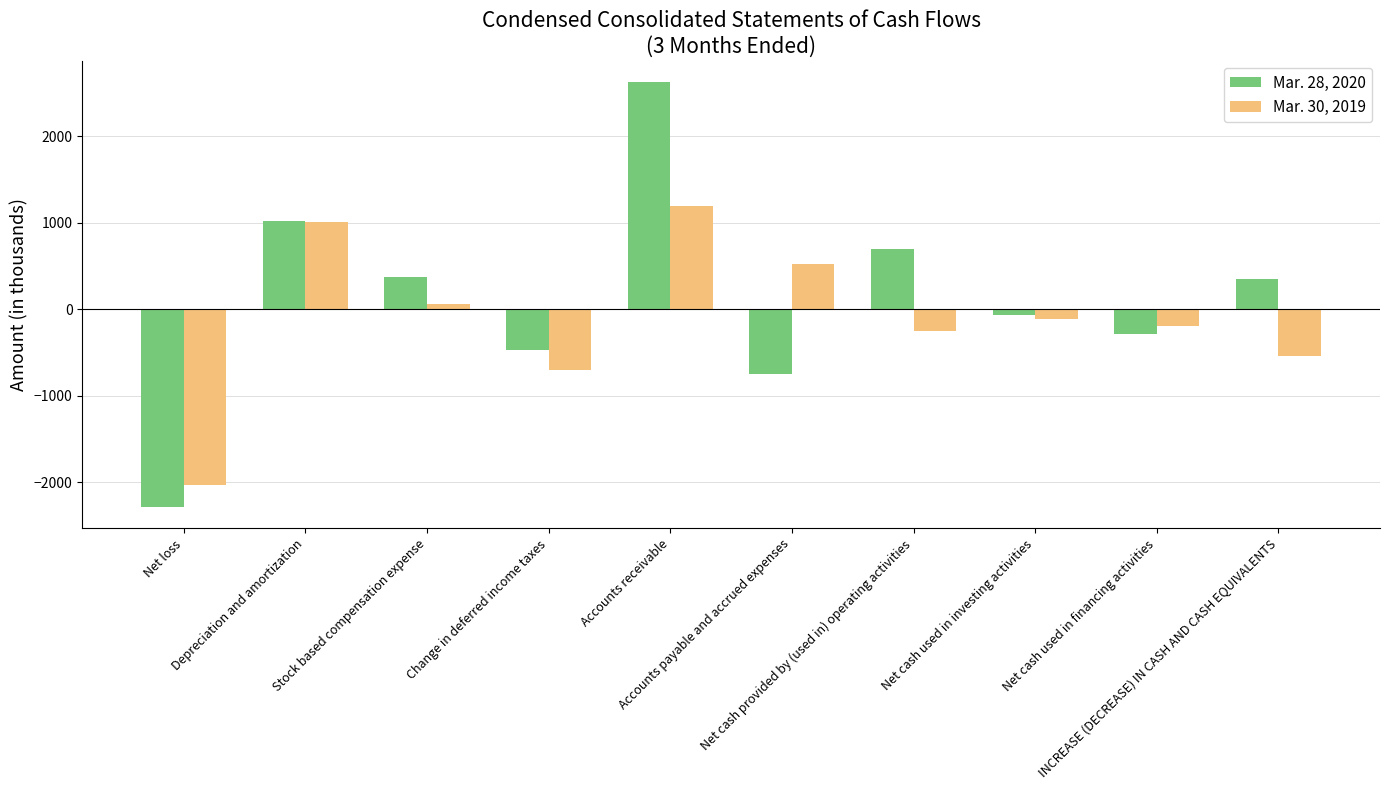

What are all the series names shown in the legend?

Mar. 28, 2020, Mar. 30, 2019